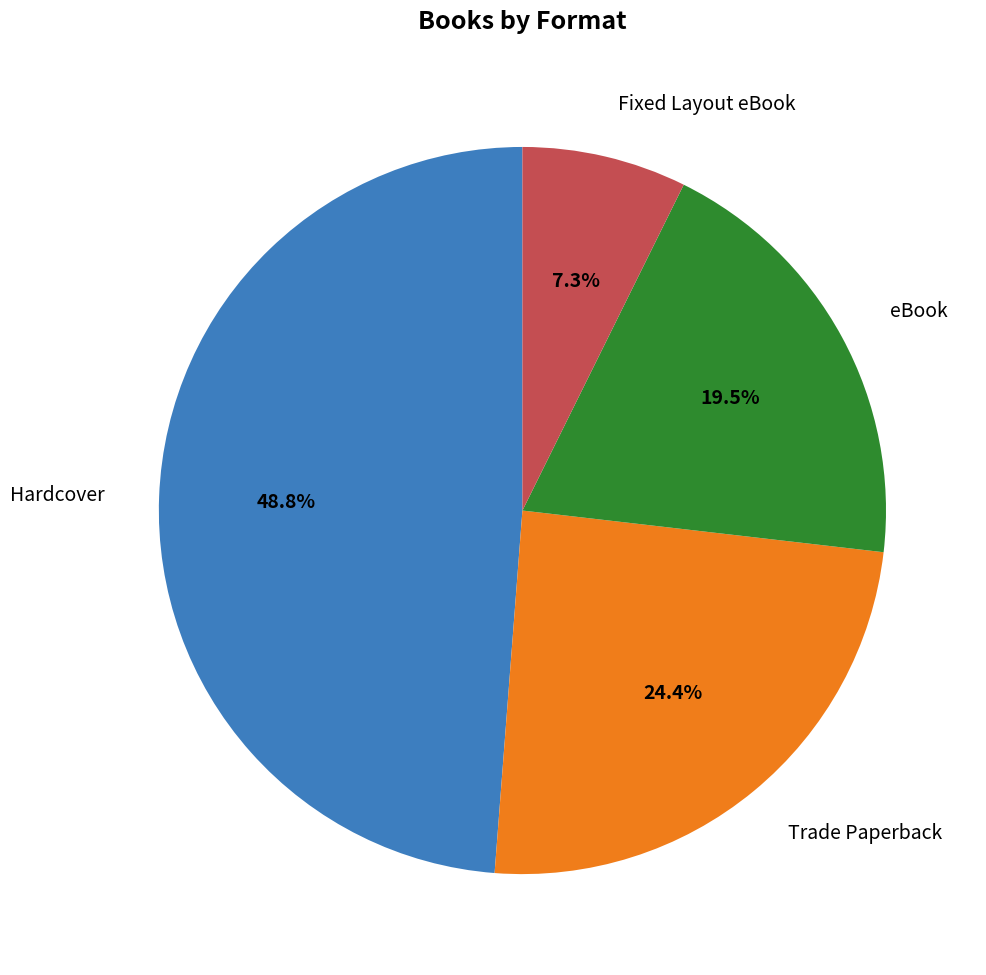

Does any single category account for the majority?

No